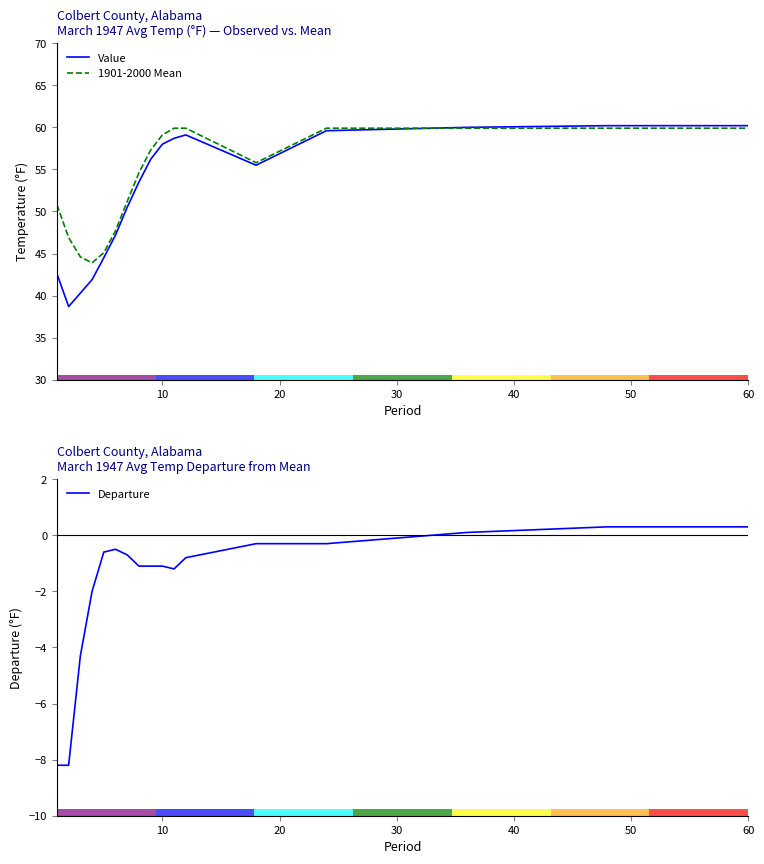

What value does the Departure series have at 10?

-1.1